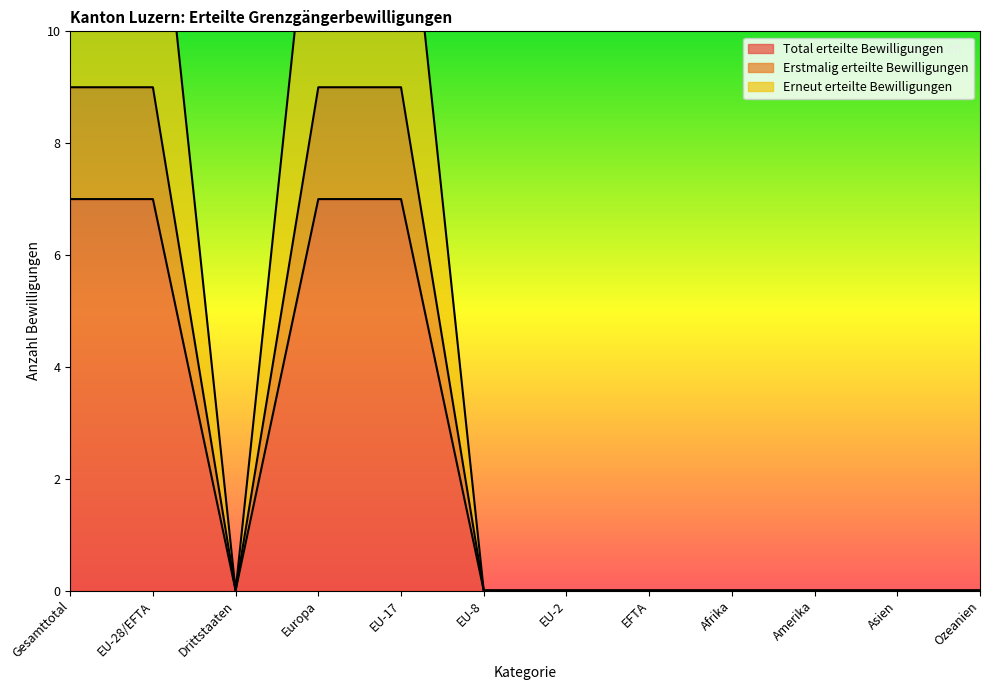

The Total erteilte Bewilligungen series shows 7 at Gesamttotal. True or false?

True